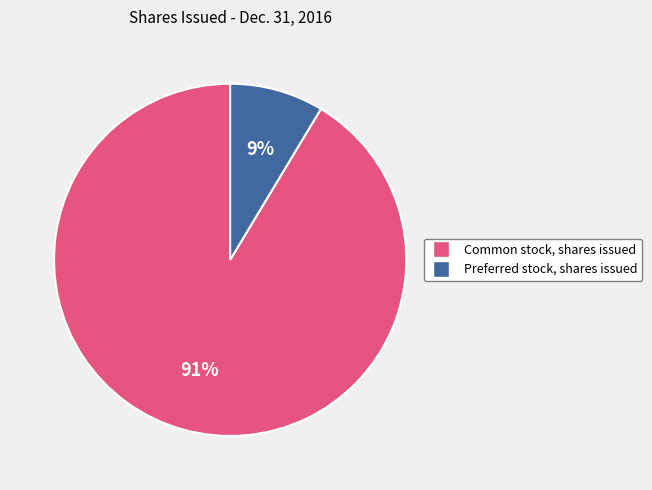

Is there a majority slice in this chart?

Yes